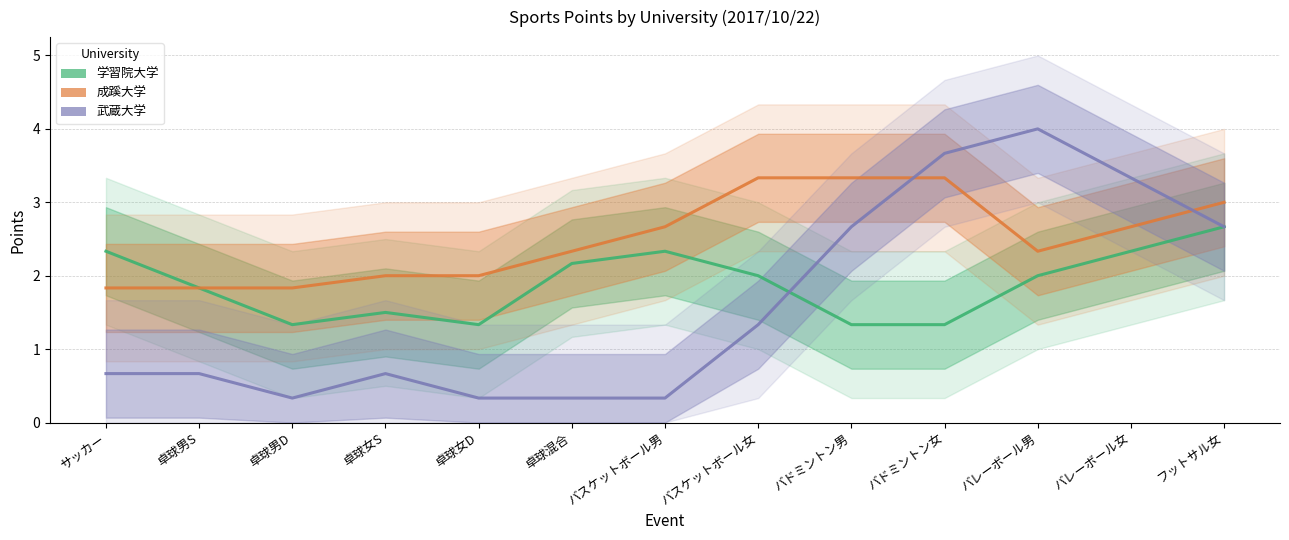

What are all the series names shown in the legend?

学習院大学, 成蹊大学, 武蔵大学